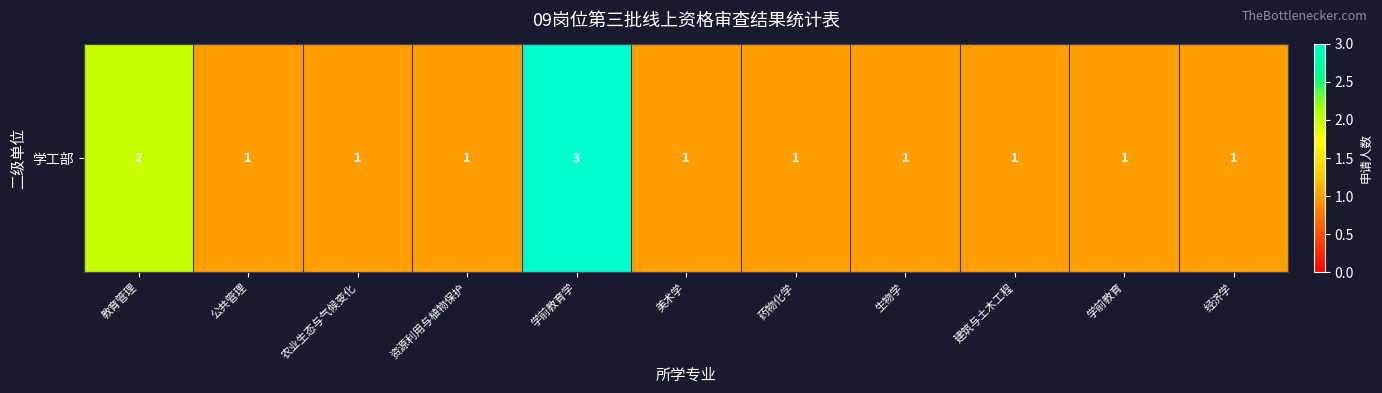

Which label corresponds to the smallest value in the chart?

公共管理